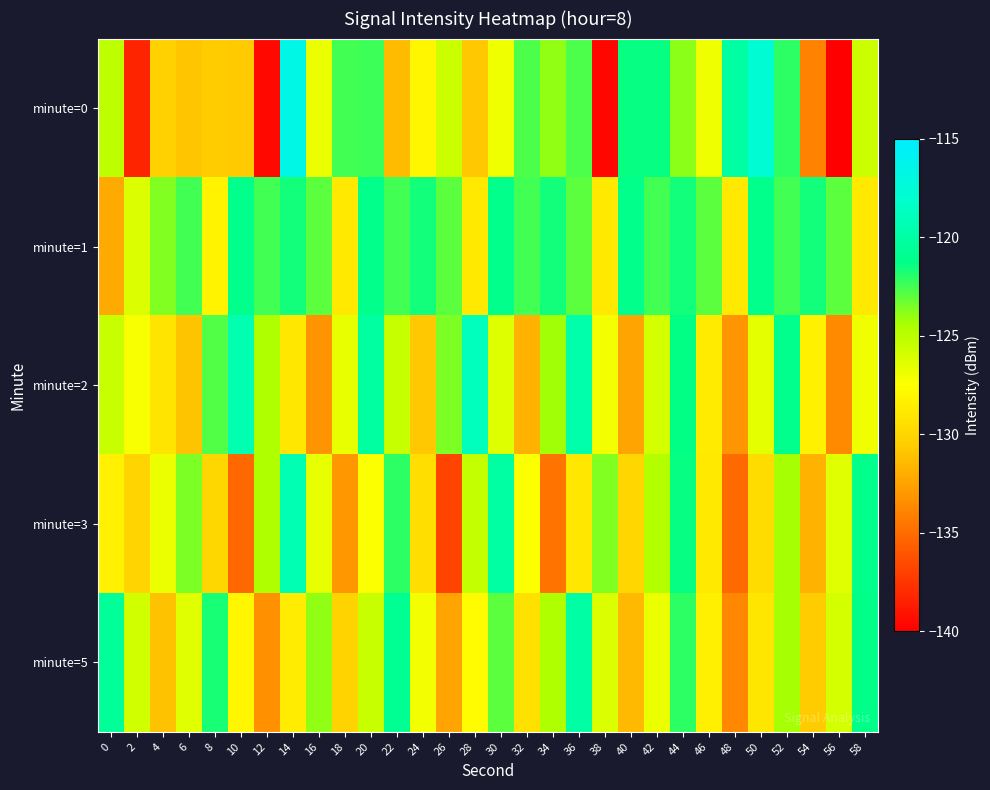

Which series has the largest range (max minus min)?

minute=0